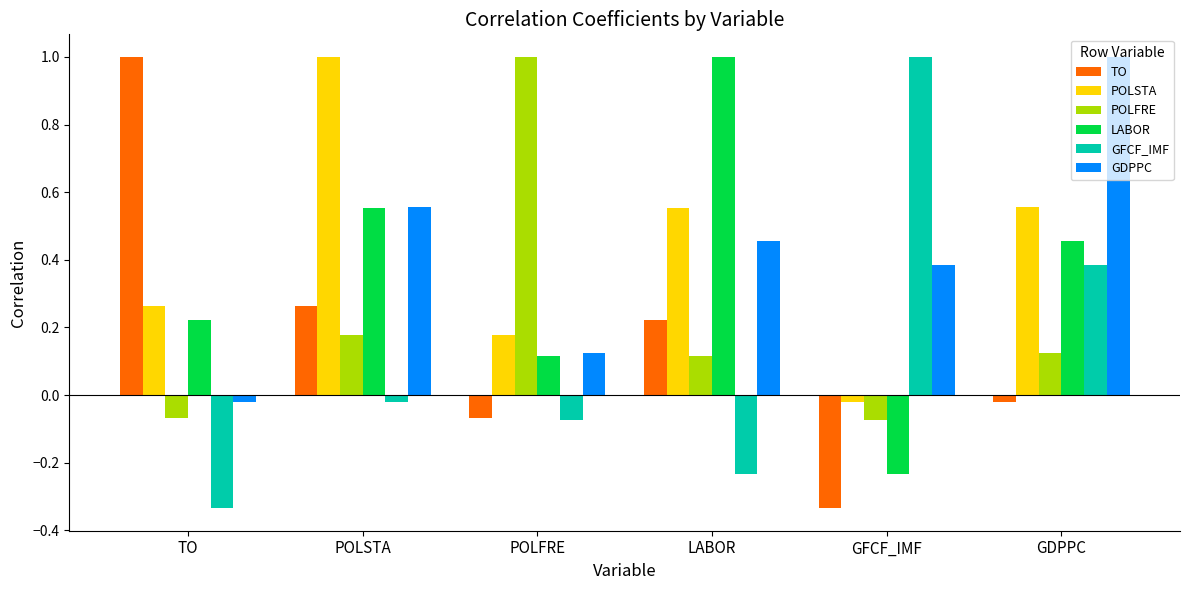

How many bars are there in each group?

6